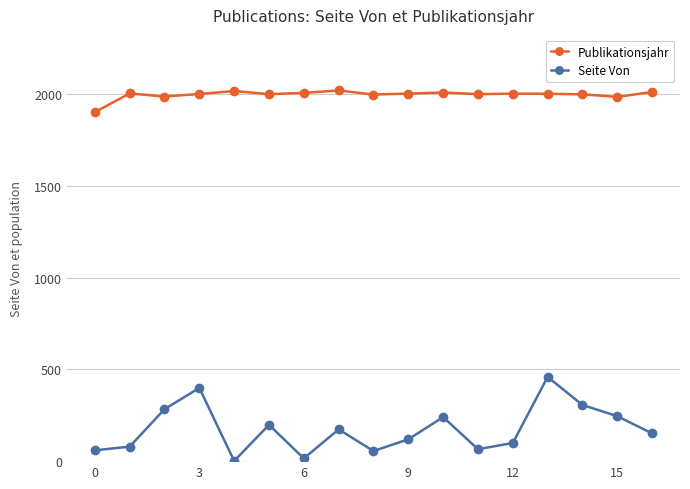

How many lines are shown in the chart?

2